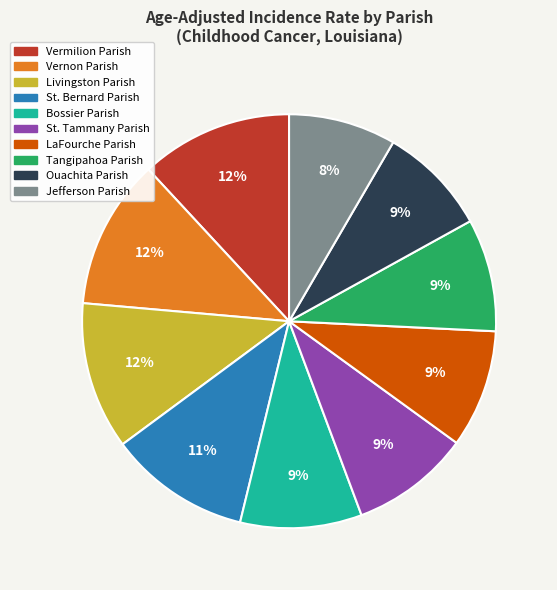

Approximately how many times larger is the value at Tangipahoa Parish compared to St. Bernard Parish?

0.8